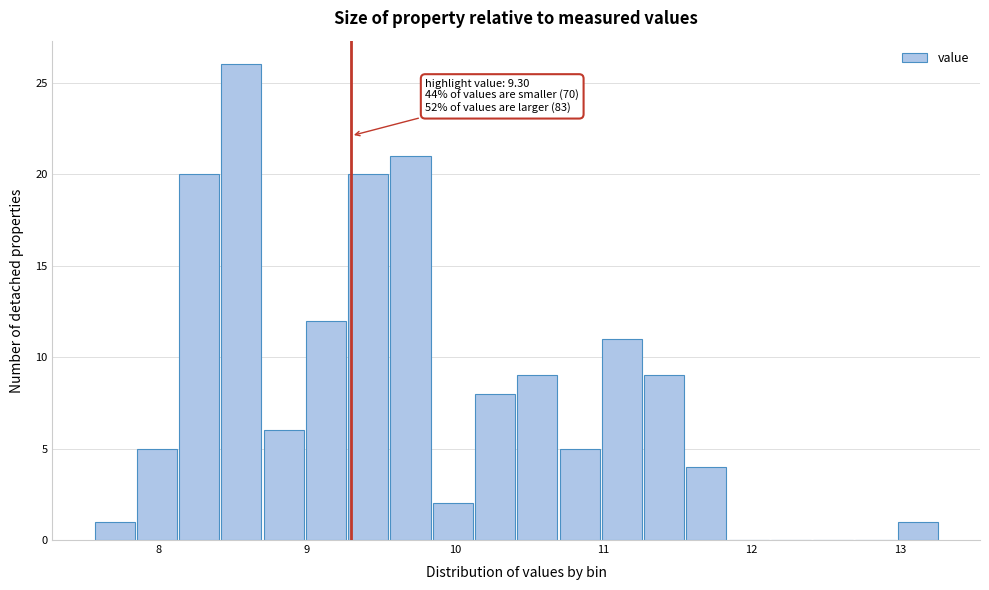

Around what value on the x-axis is the tallest bar? Give the approximate position of its centre, as read against the axis.

8.6